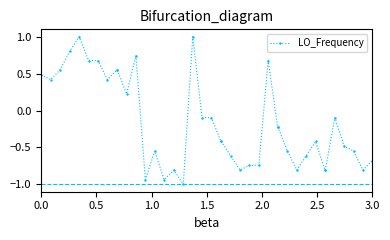

What is the sum of all values?

-6.5